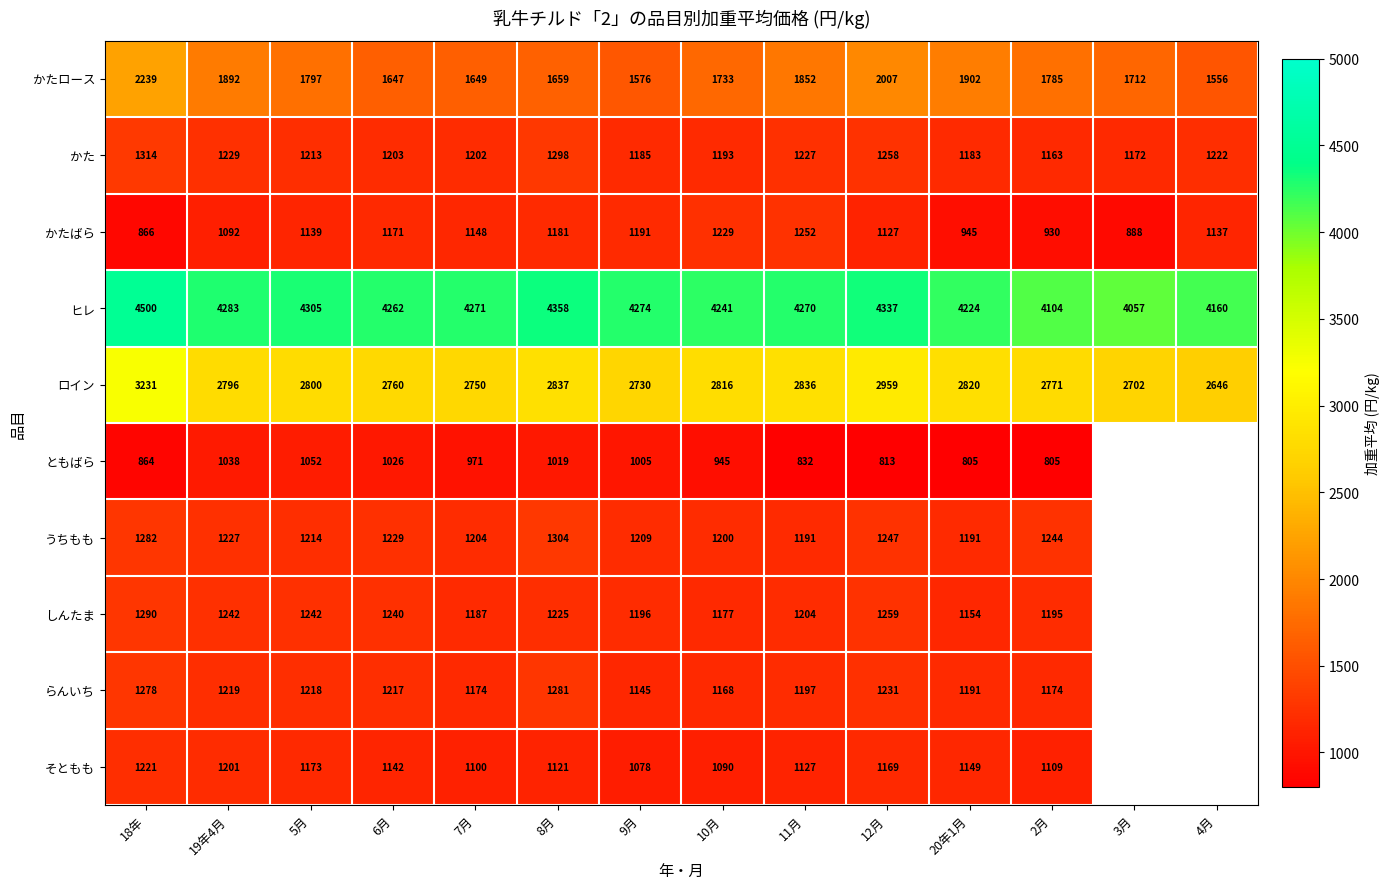

What is the difference between the second highest and minimum values in the ロイン series?

313